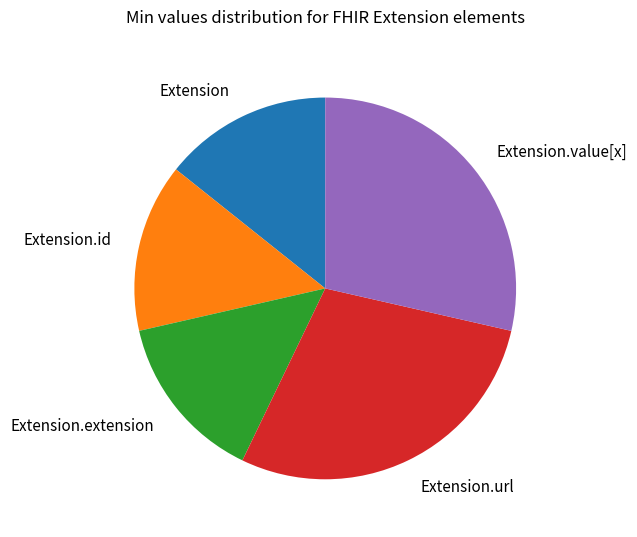

Does any single category account for the majority?

No